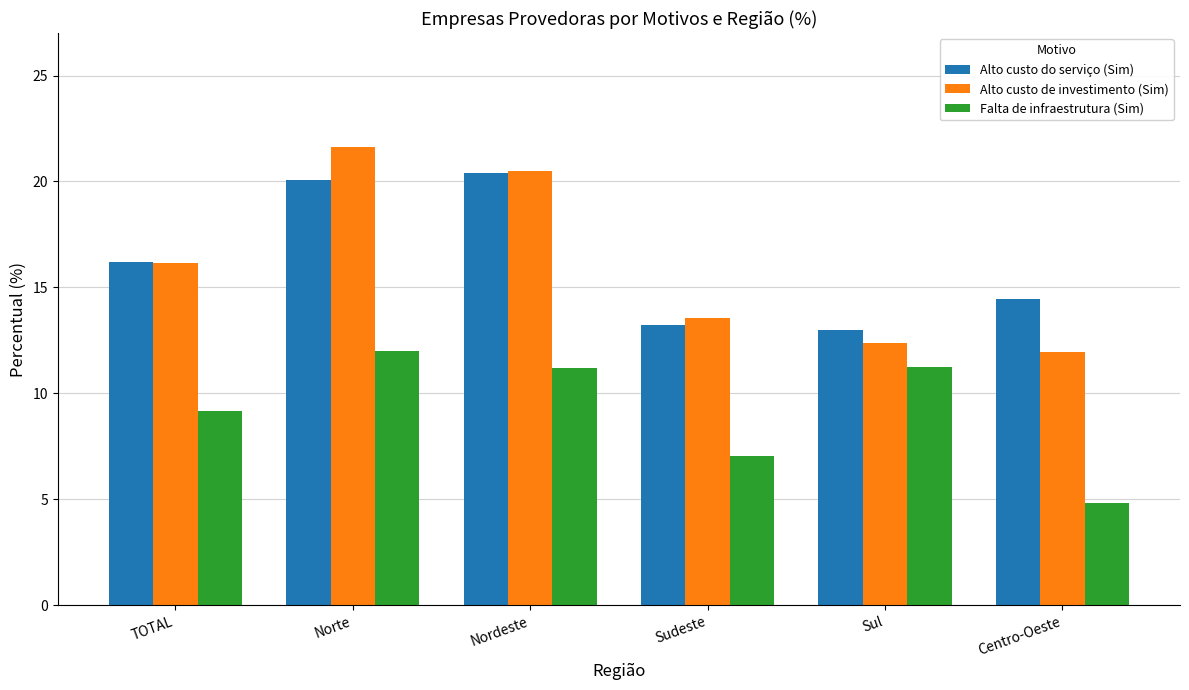

At which label is Alto custo de investimento (Sim) closest to 16?

TOTAL